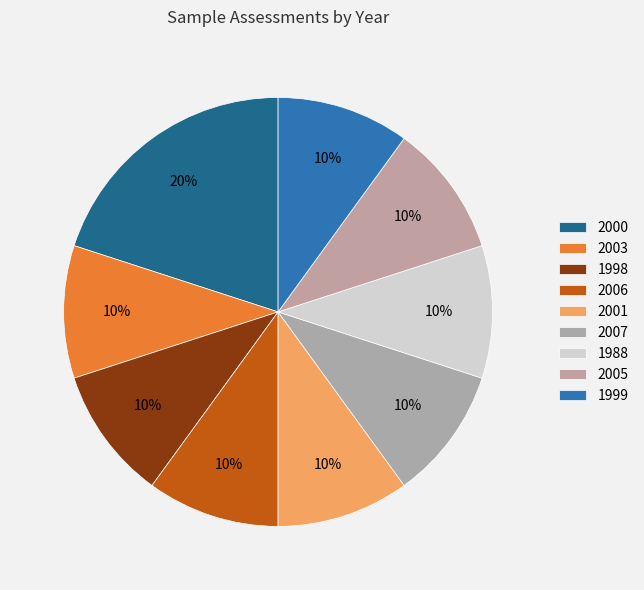

Which has a higher value, 2000 or 2006?

2000